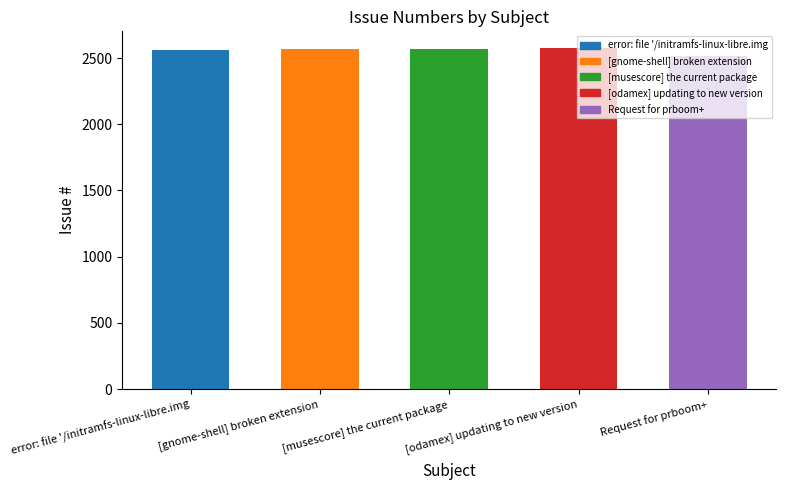

Approximately how many times larger is the value at Request for prboom+ compared to [musescore] the current package?

1.0